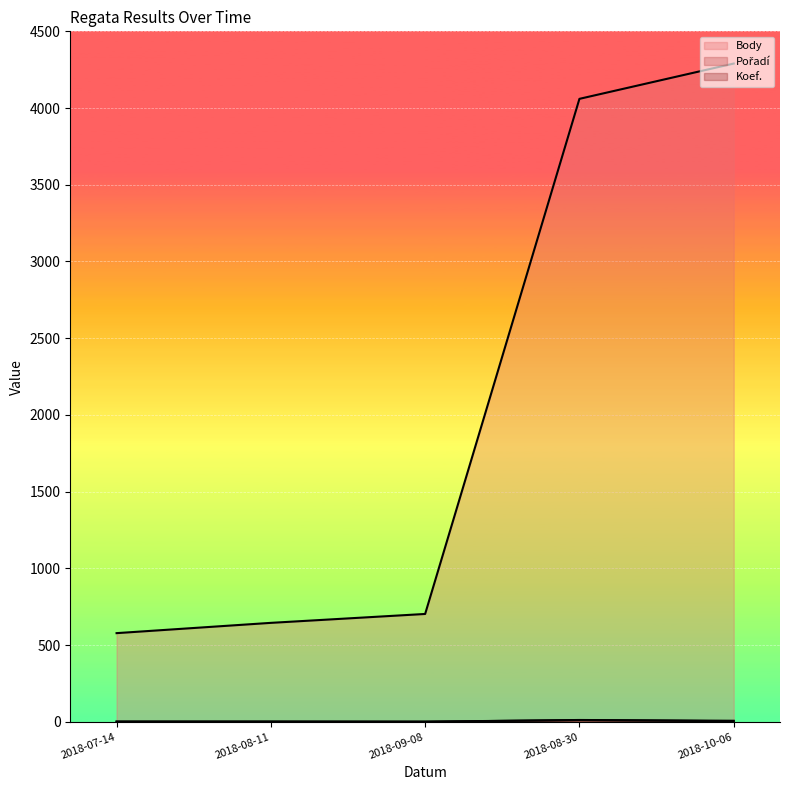

Does the chart display data point markers on the line(s)?

No